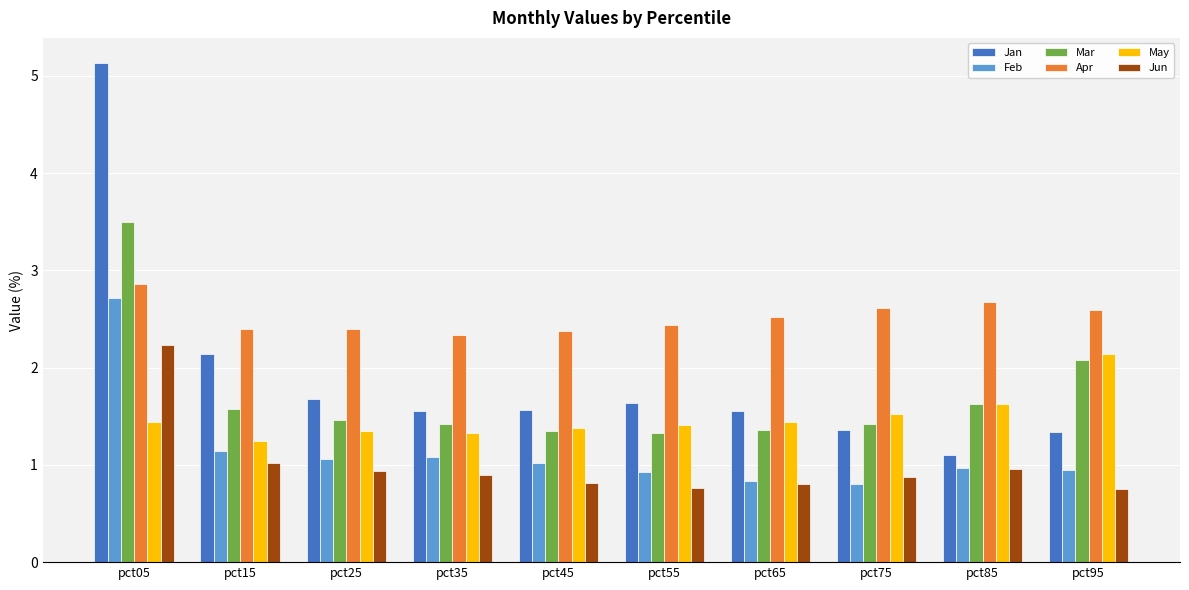

Is the value of Apr at pct75 greater than the value of Feb at pct55?

Yes